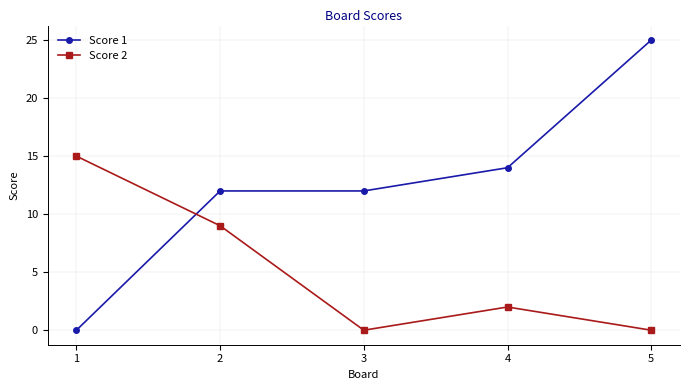

Where does the Score 2 series first go above 2?

1